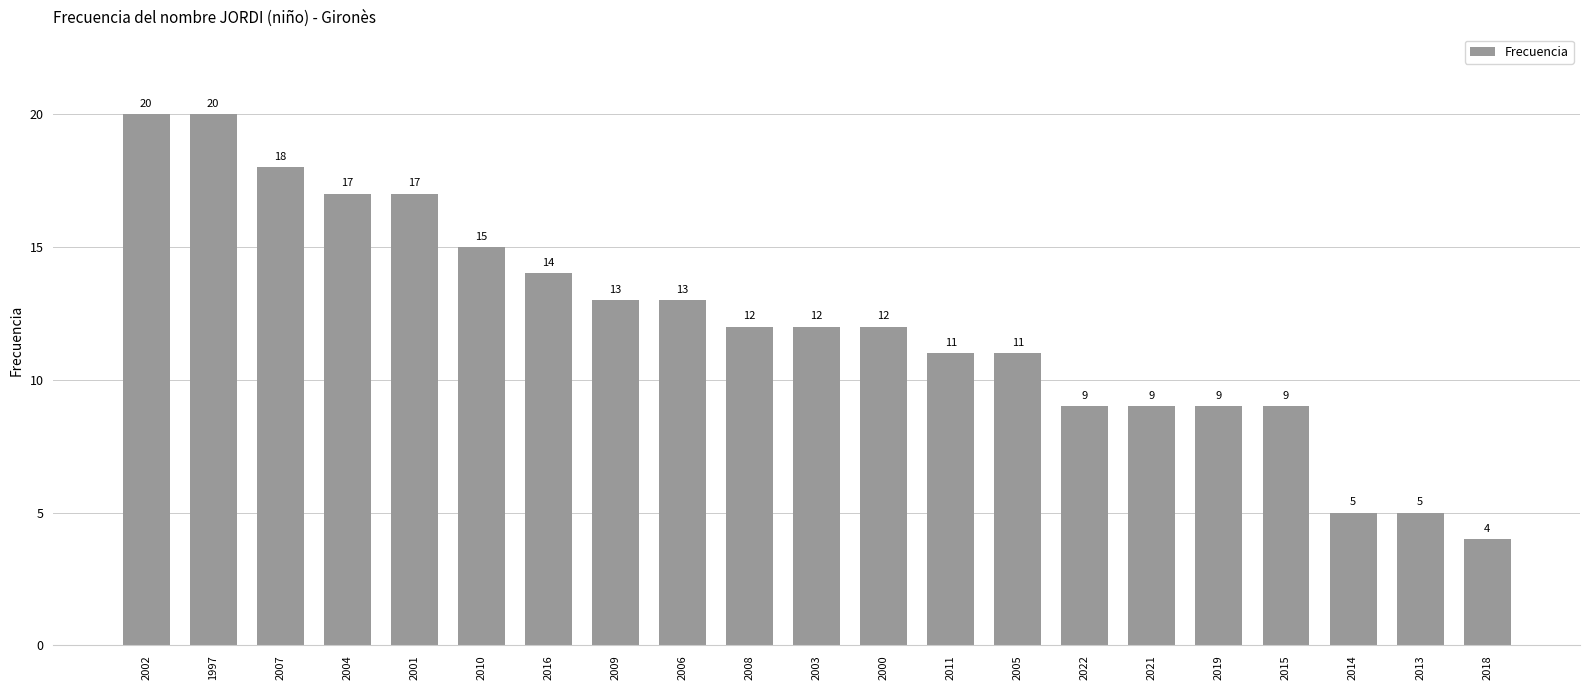

Are the bars horizontal?

No